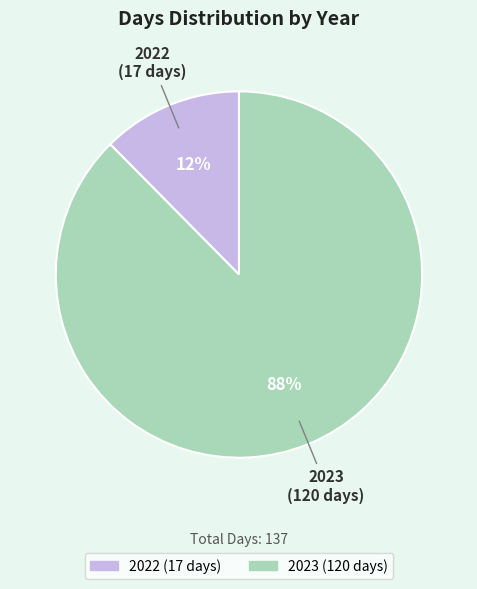

Rank the categories by value from highest to lowest.

2023, 2022